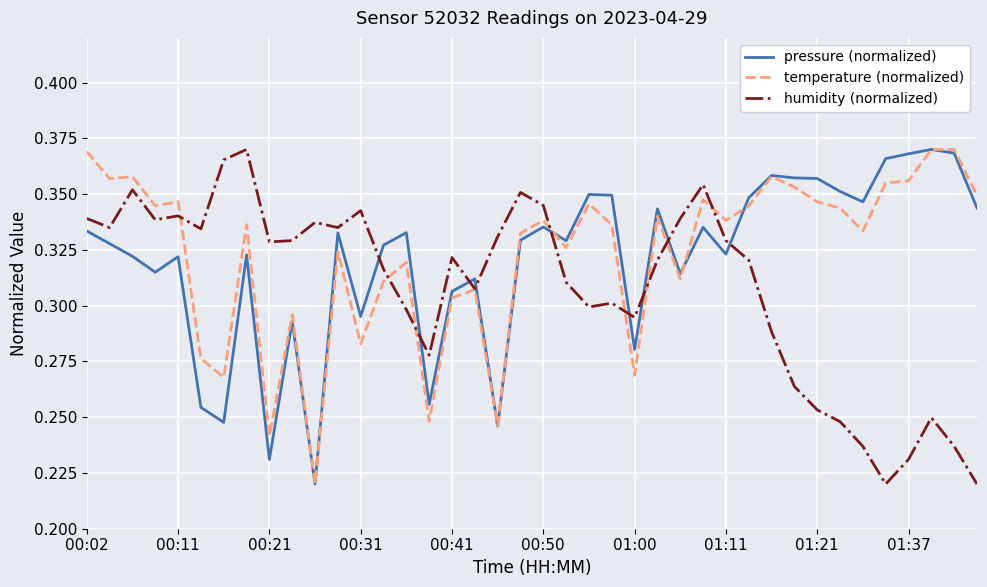

Which series has the largest range (max minus min)?

pressure (normalized)